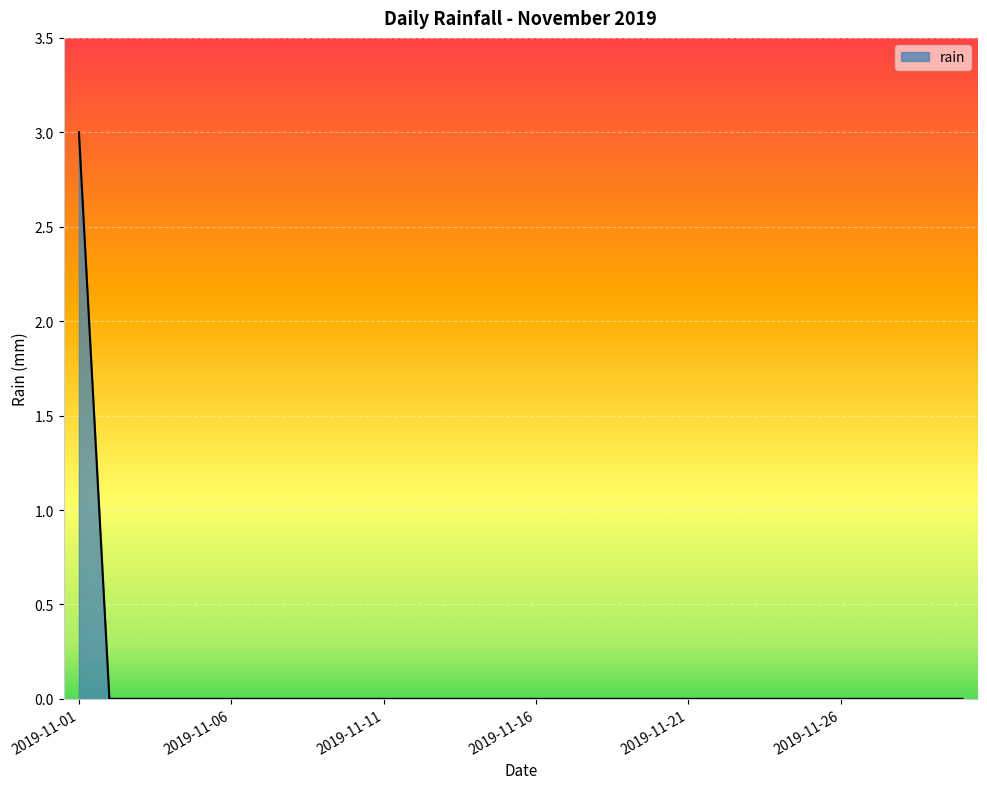

What is the difference between the maximum and minimum values?

3